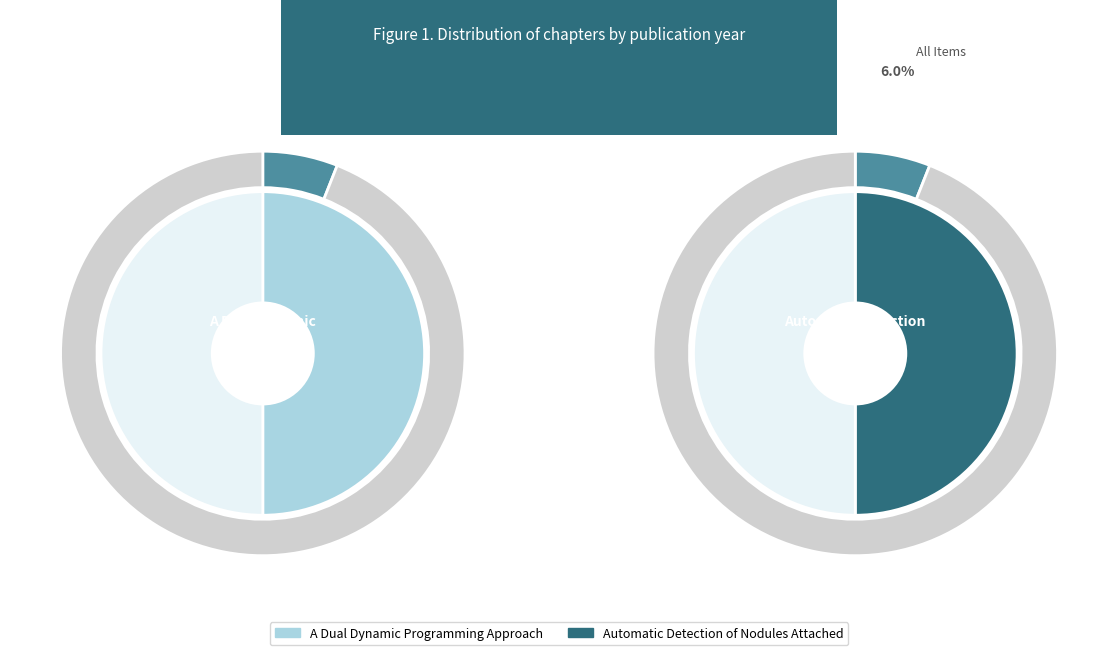

To the nearest percent, what portion does Automatic Detection of Nodules Attached represent?

50%